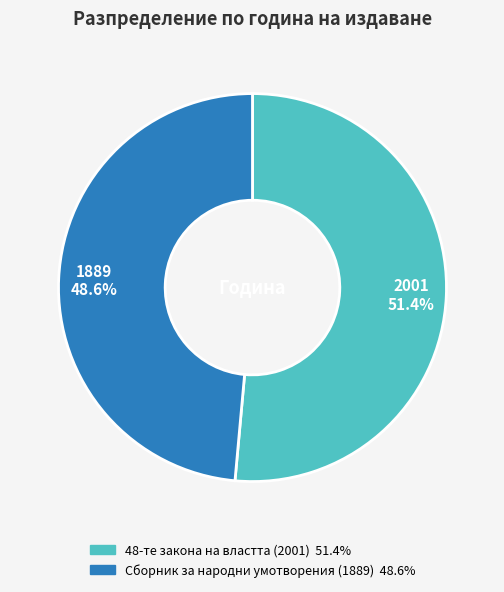

The 48-те закона на властта (2001) slice represents 51% of the pie. True or false?

True